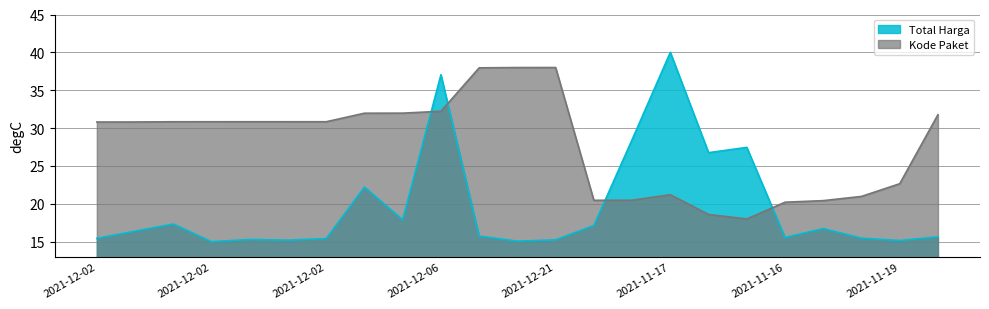

Is it true that Total Harga equals 15.7 at 2021-12-21?

True